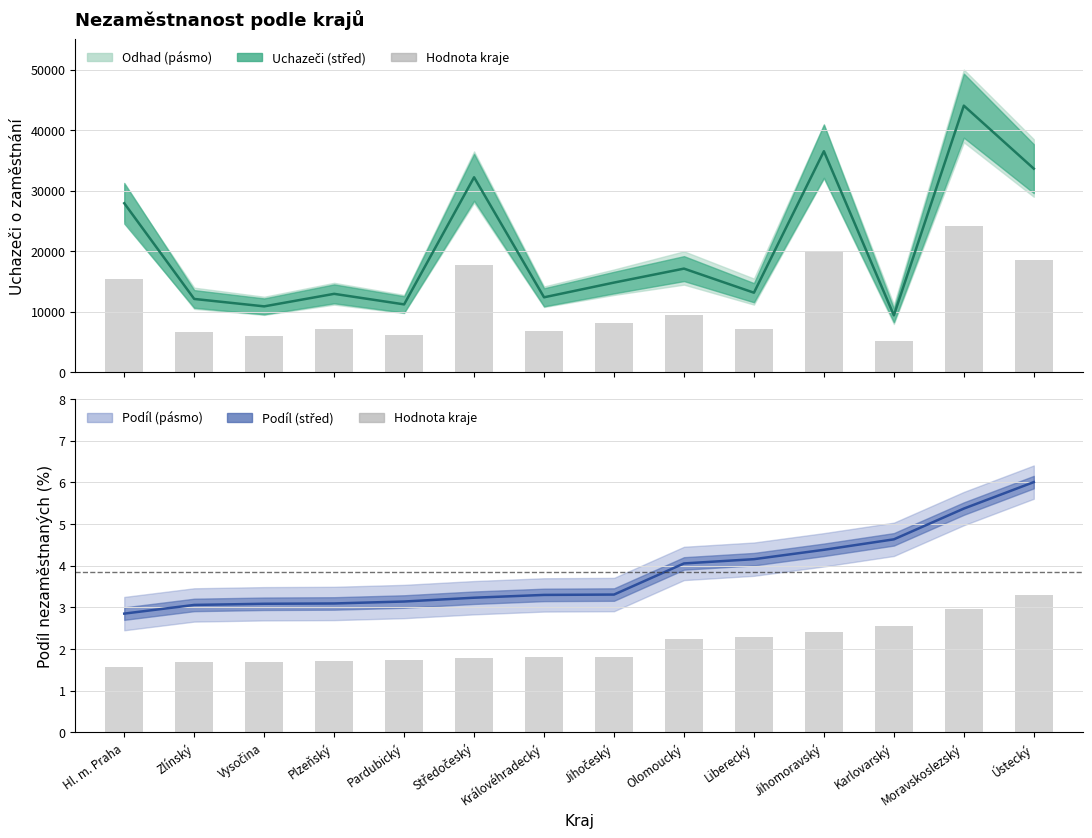

At which category does the chart reach its minimum across all series?

Hl. m. Praha